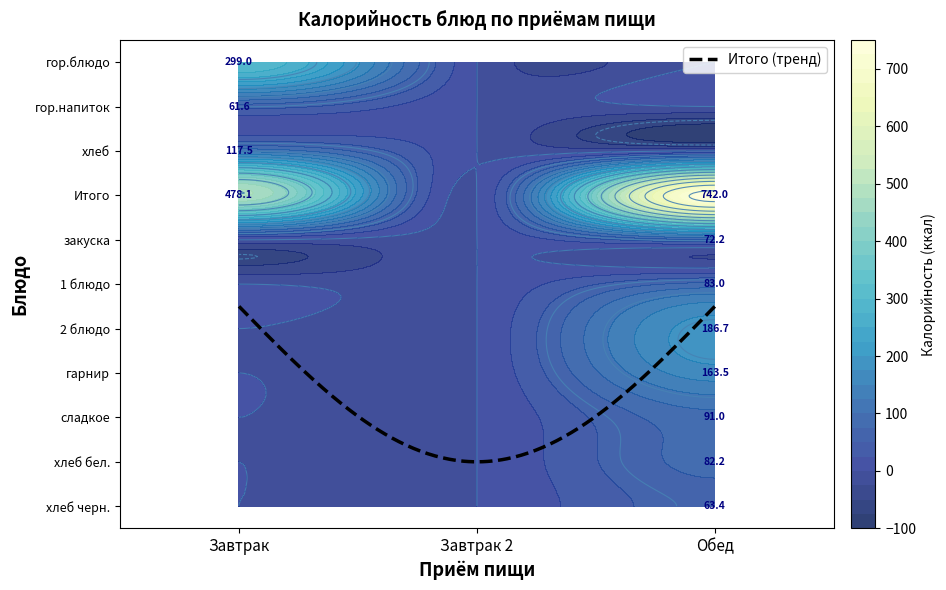

The value of хлеб бел. at Завтрак is 0.0. True or false?

True